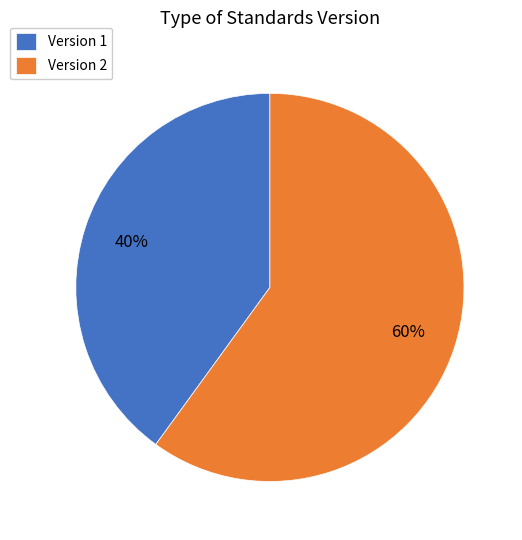

True or false: Version 1 accounts for 40% of the total.

True